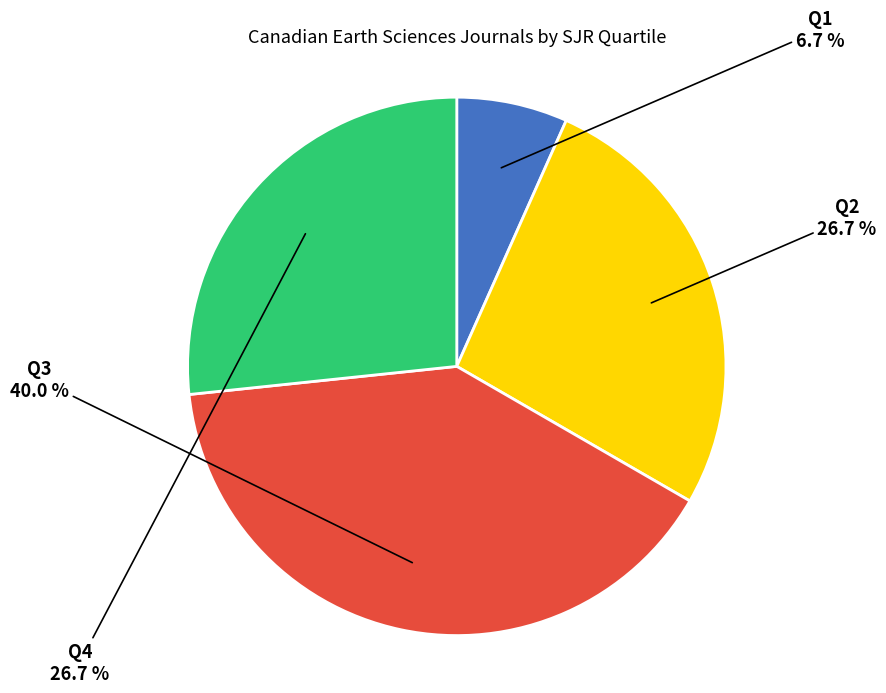

Is there any slice that represents more than half of the pie?

No